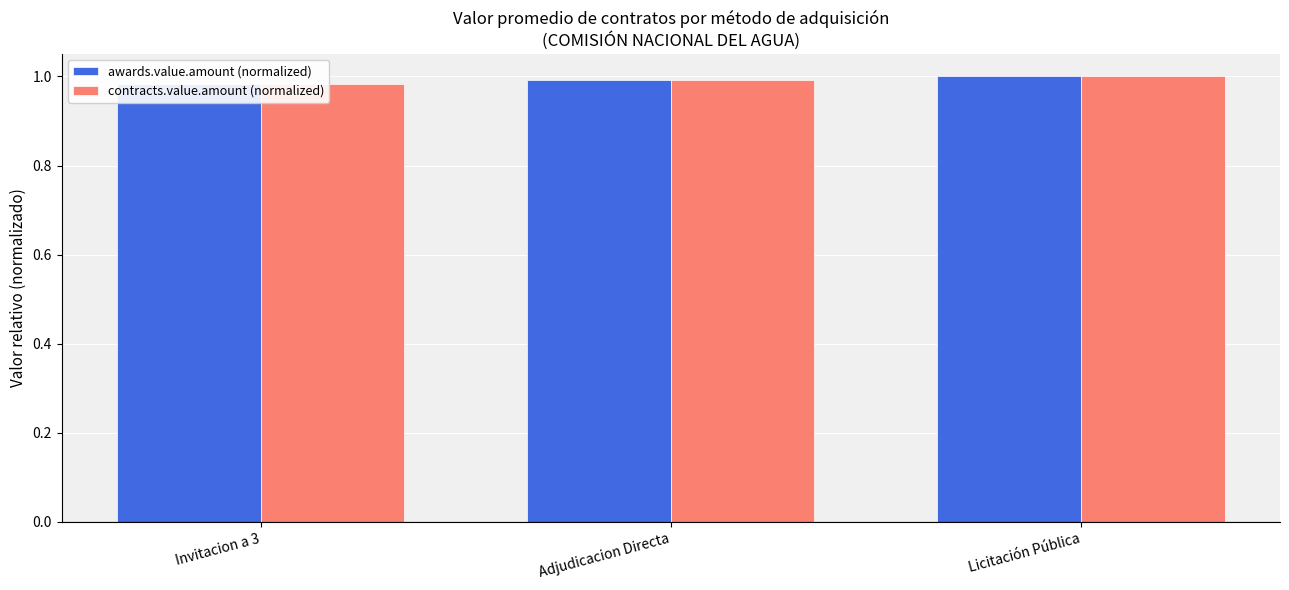

Is the value of awards.value.amount (normalized) at Adjudicacion Directa greater than the value of contracts.value.amount (normalized) at Adjudicacion Directa?

No